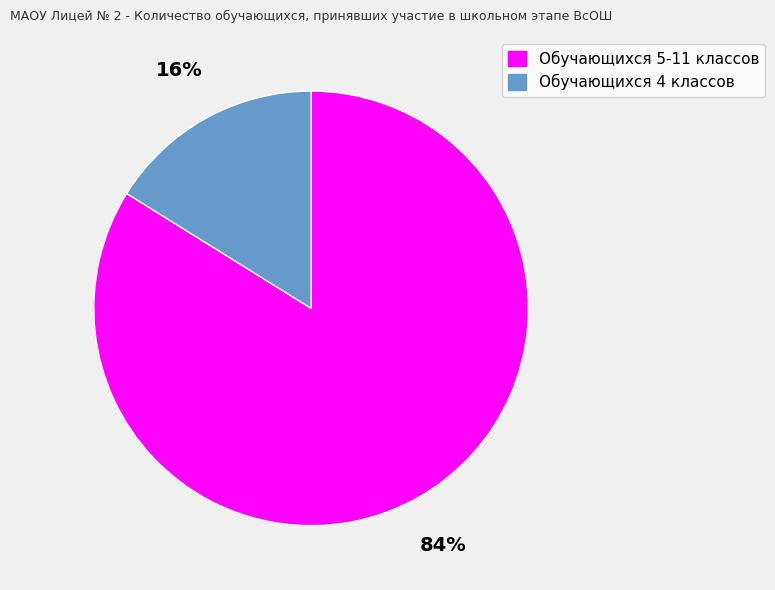

The Обучающихся 5-11 классов slice represents 72% of the pie. True or false?

False